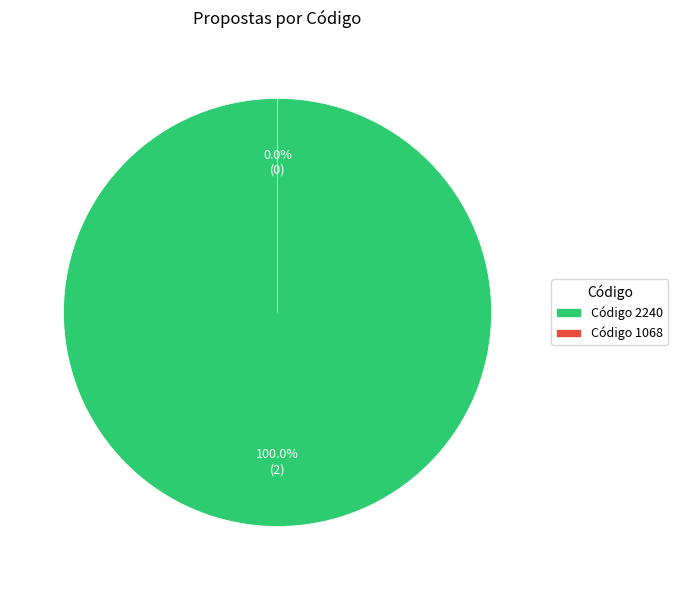

What is the majority slice?

2240